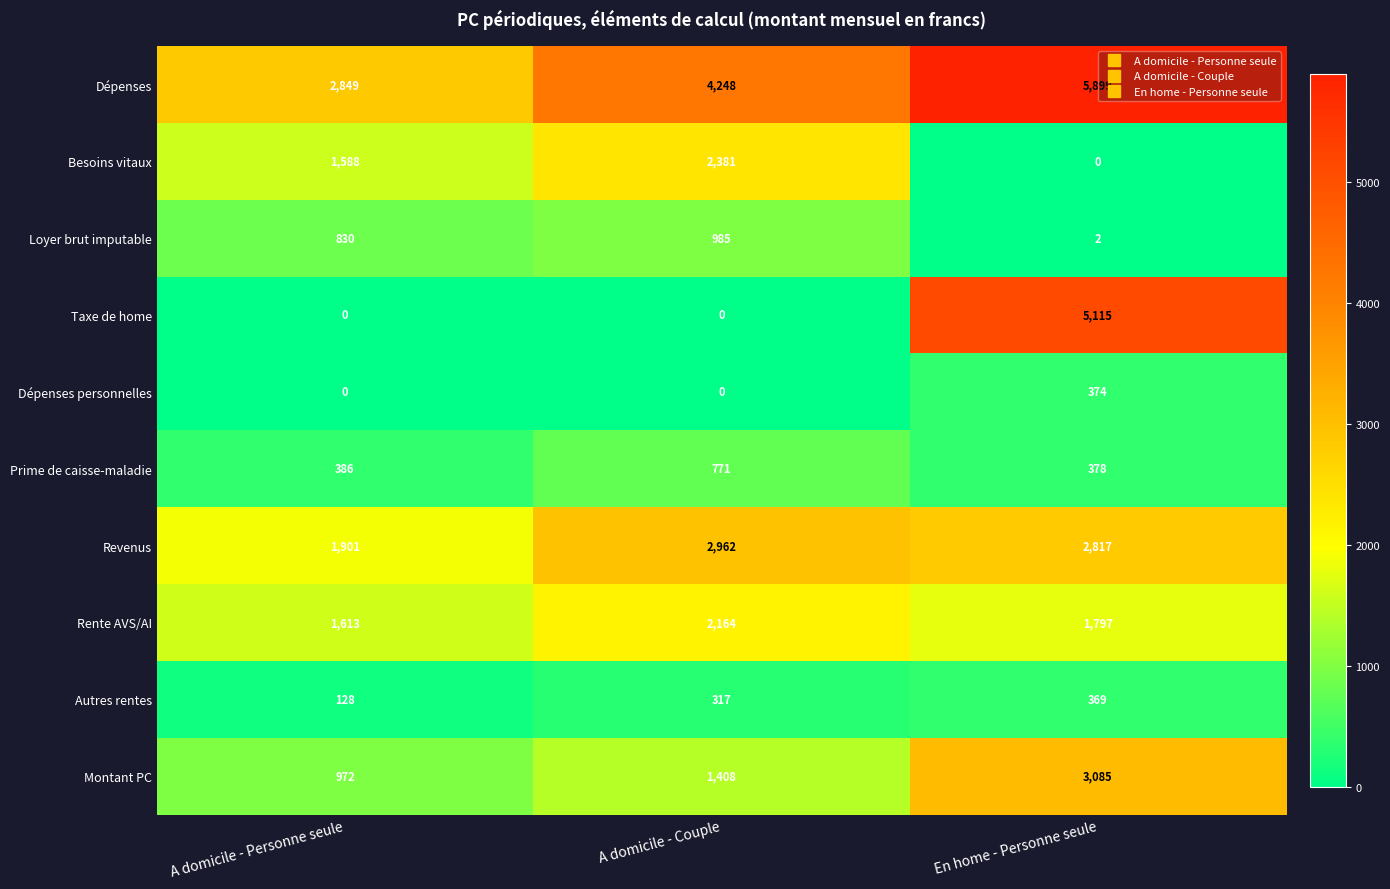

What is the greatest value displayed?

5899